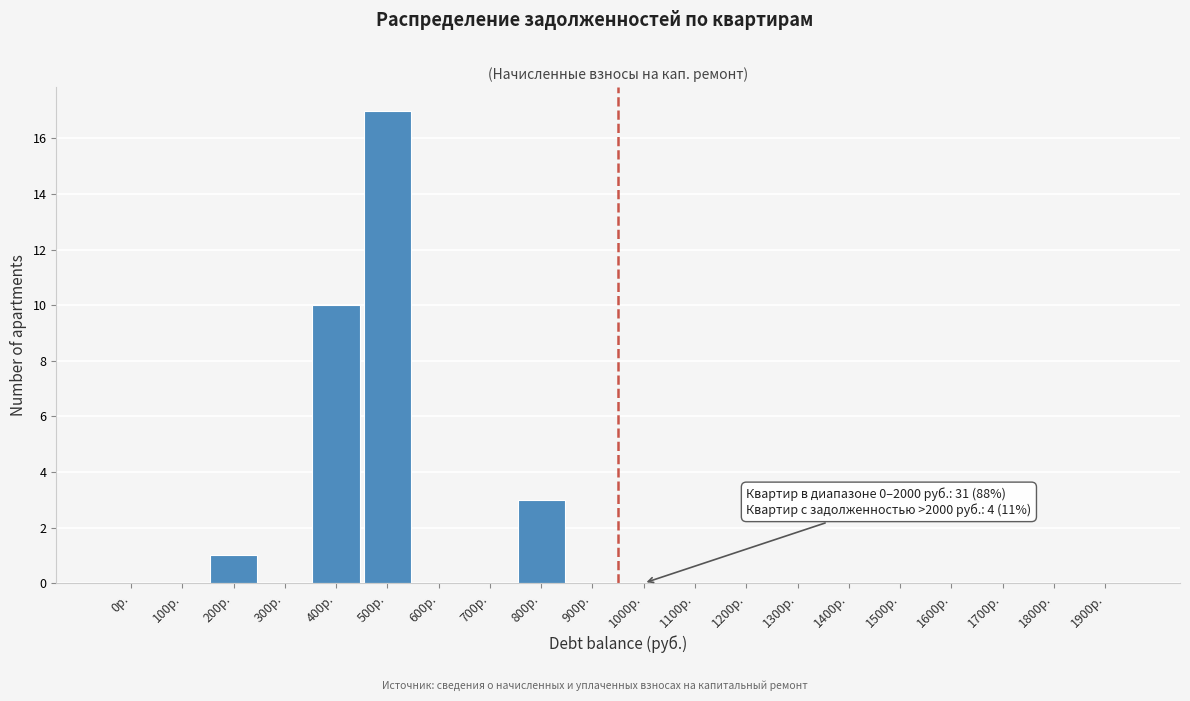

Reading left to right, transcribe all the data shown in this chart.

0р.=0	100р.=0	200р.=1	300р.=0	400р.=10	500р.=17	600р.=0	700р.=0	800р.=3	900р.=0	1000р.=0	1100р.=0	1200р.=0	1300р.=0	1400р.=0	1500р.=0	1600р.=0	1700р.=0	1800р.=0	1900р.=0